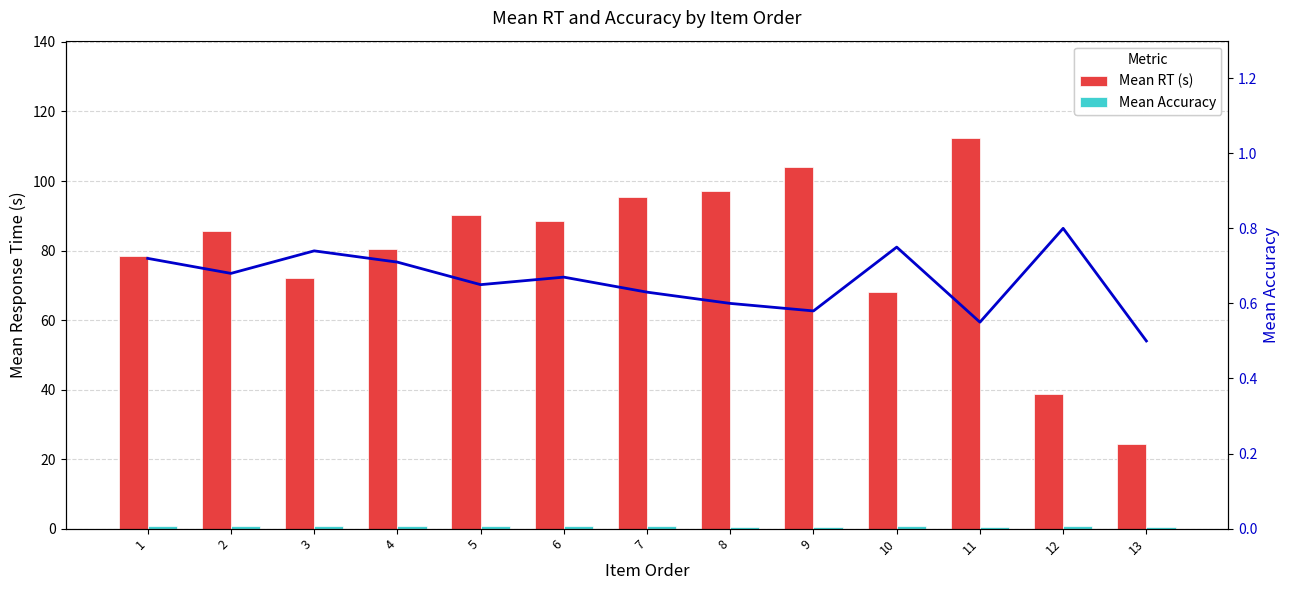

What is the highest value of the Accuracy trend series?

0.8